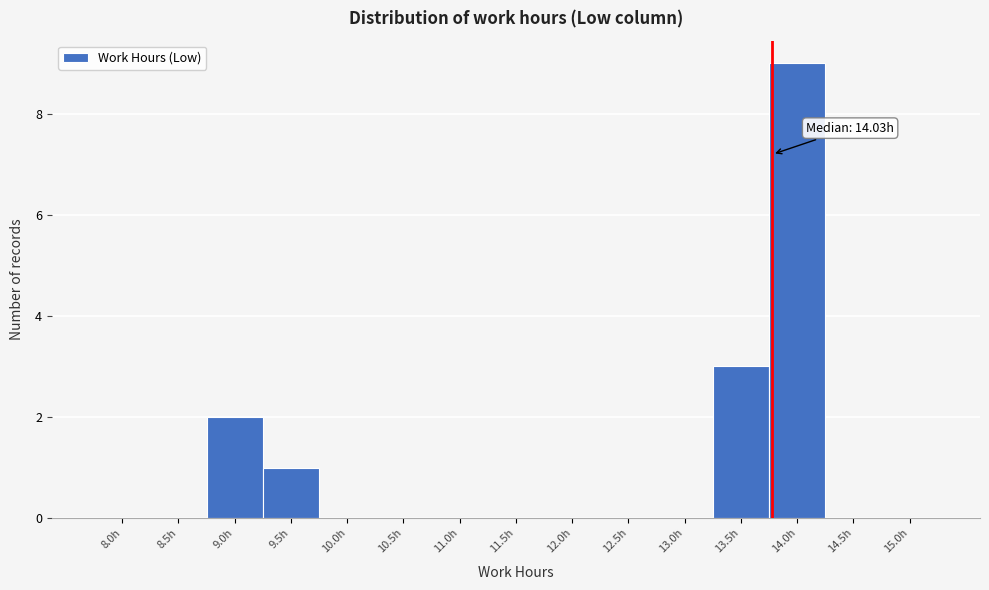

Reading left to right, extract all data points from this chart.

8.0h=0	8.5h=0	9.0h=2	9.5h=1	10.0h=0	10.5h=0	11.0h=0	11.5h=0	12.0h=0	12.5h=0	13.0h=0	13.5h=3	14.0h=9	14.5h=0	15.0h=0